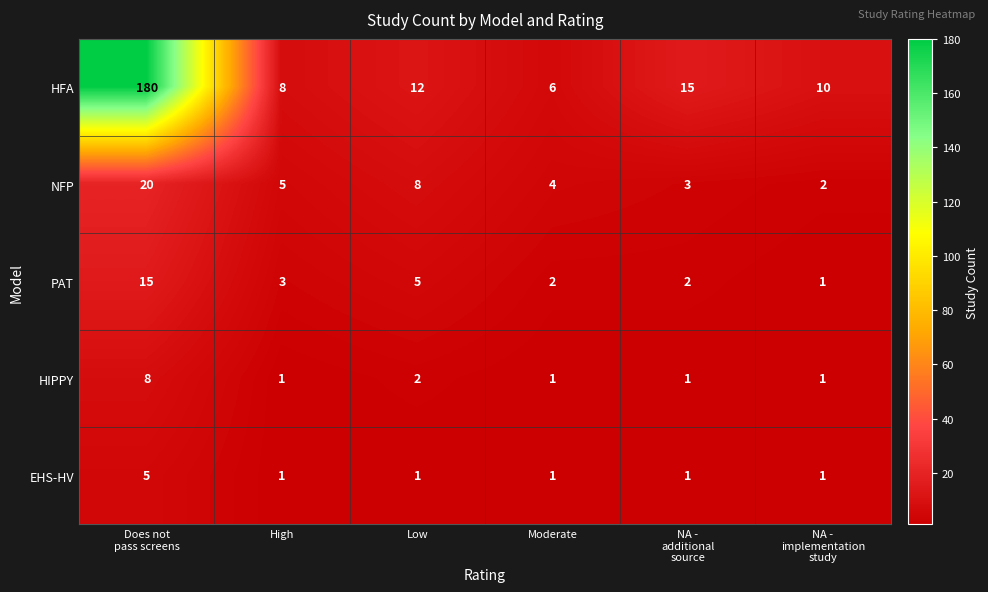

Is it true that HIPPY equals 2 at Moderate?

False